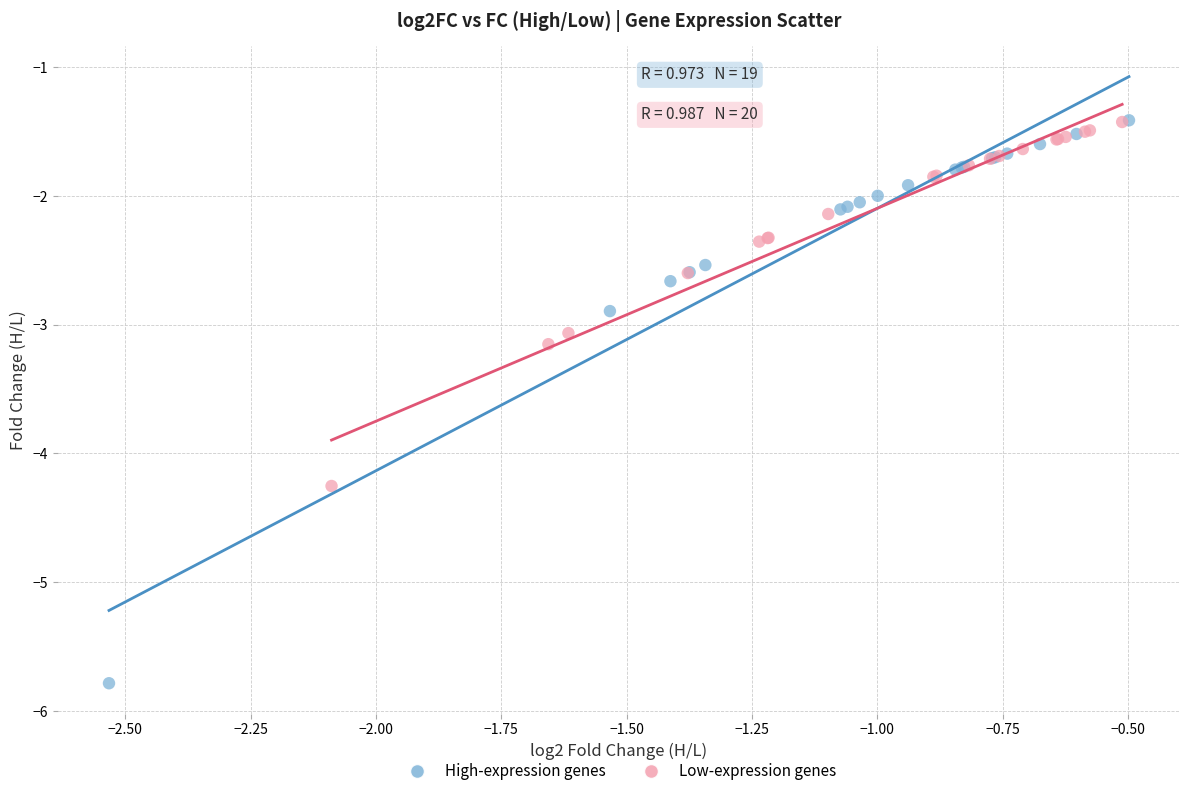

Which series reaches the minimum Y coordinate?

High-expression genes